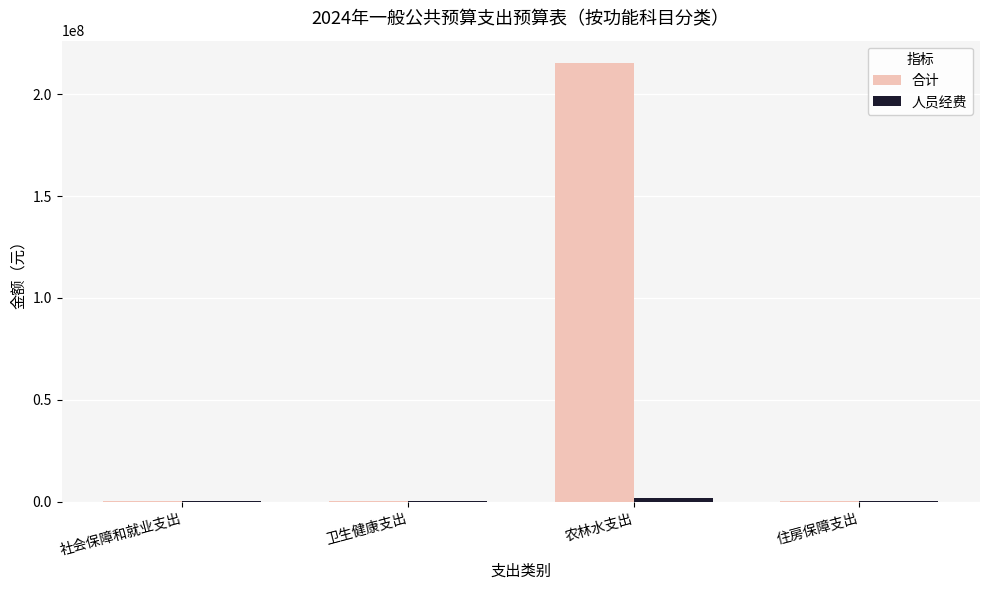

Which series has the largest range (max minus min)?

合计